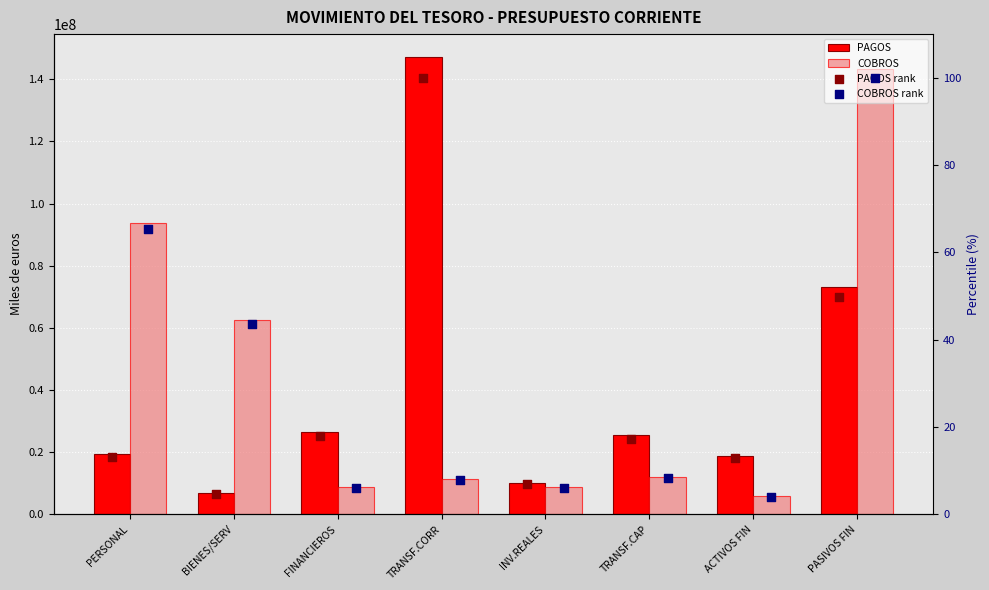

At which category is the sum across all series the highest?

PASIVOS FIN